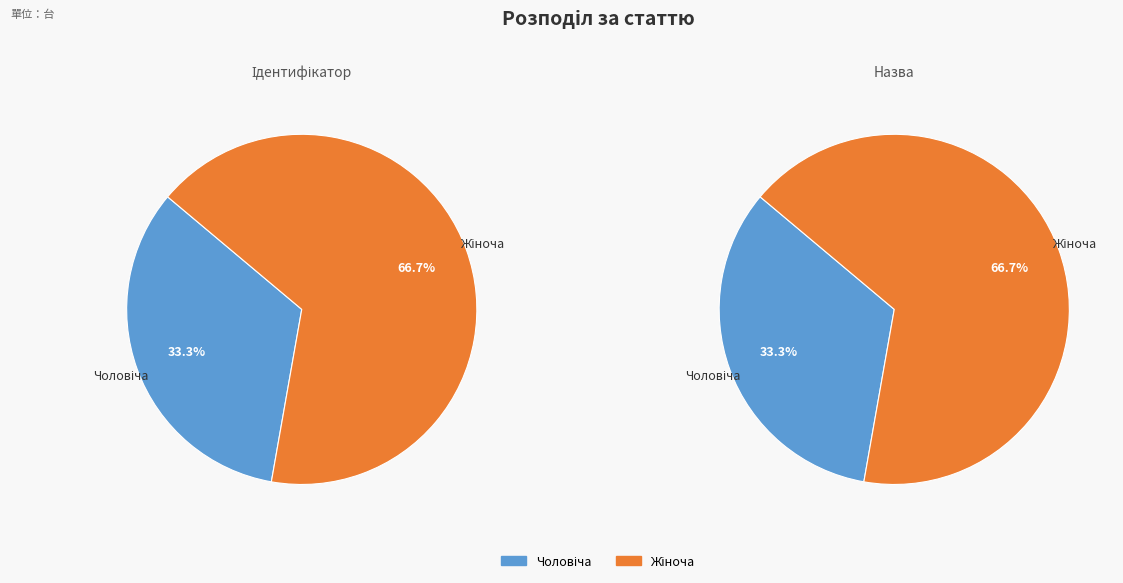

What is the change in value from Чоловіча to Жіноча?

+1